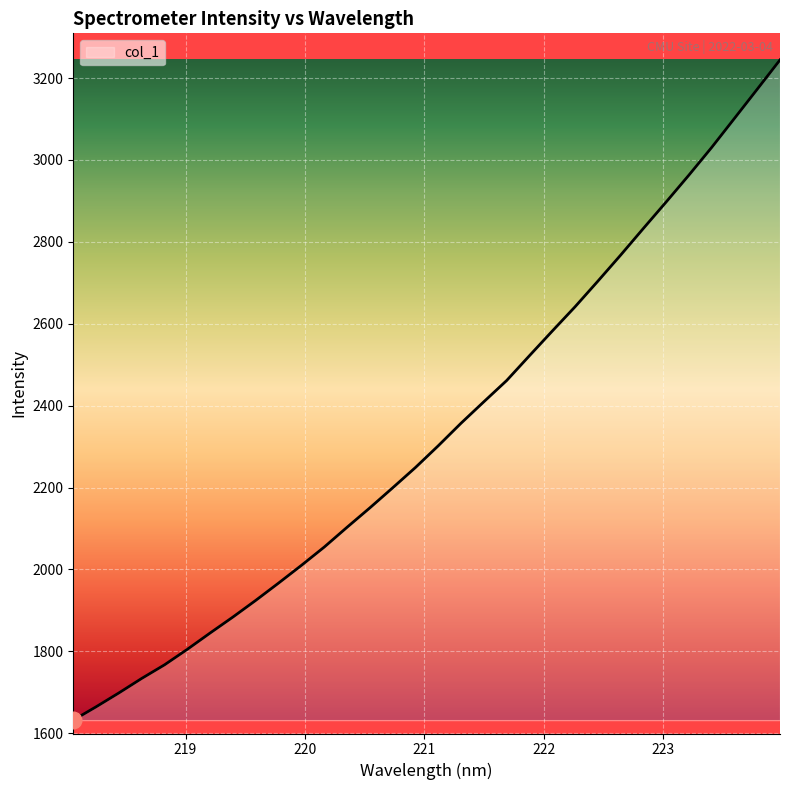

What is the average value?

2333.6